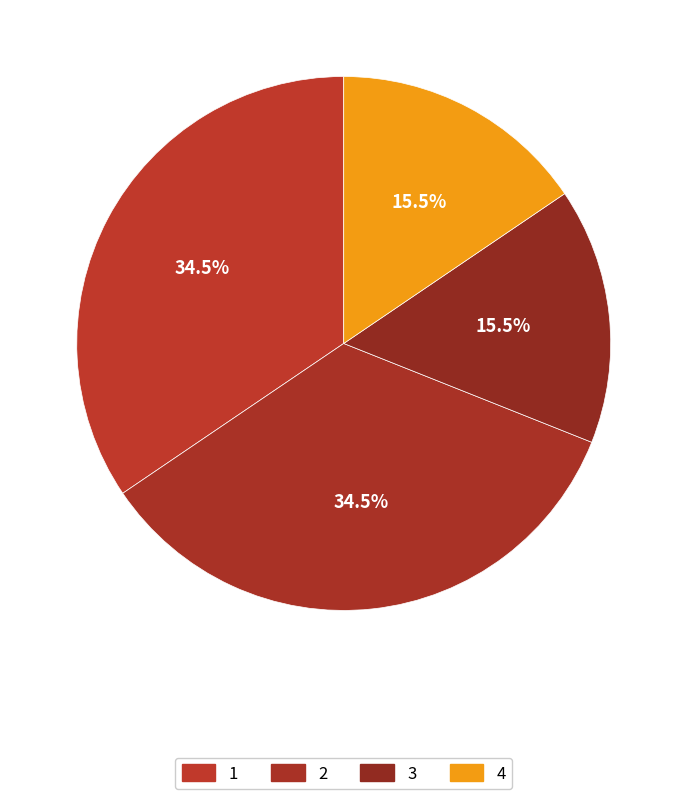

How much of the chart is everything except 1?

65.5%